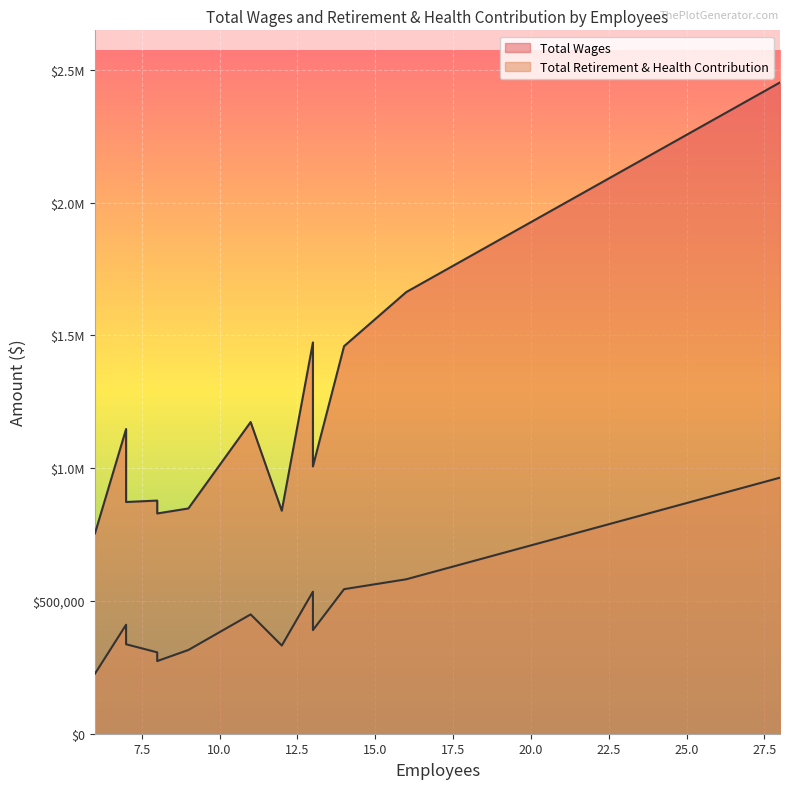

Which series has the largest total across all categories?

Total Wages